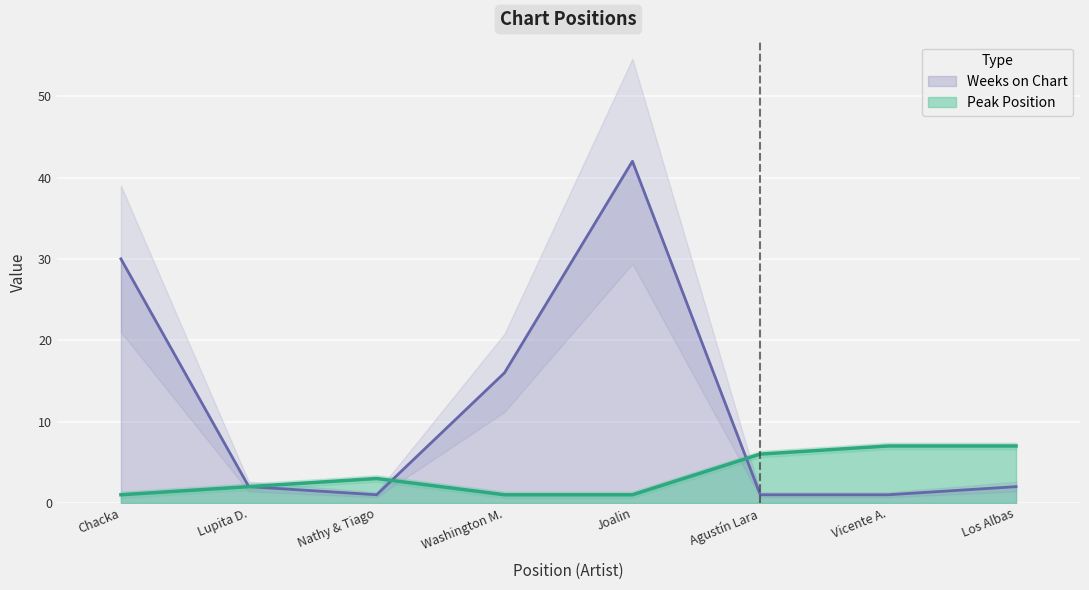

At which label does Weeks on Chart first exceed 2?

Chacka